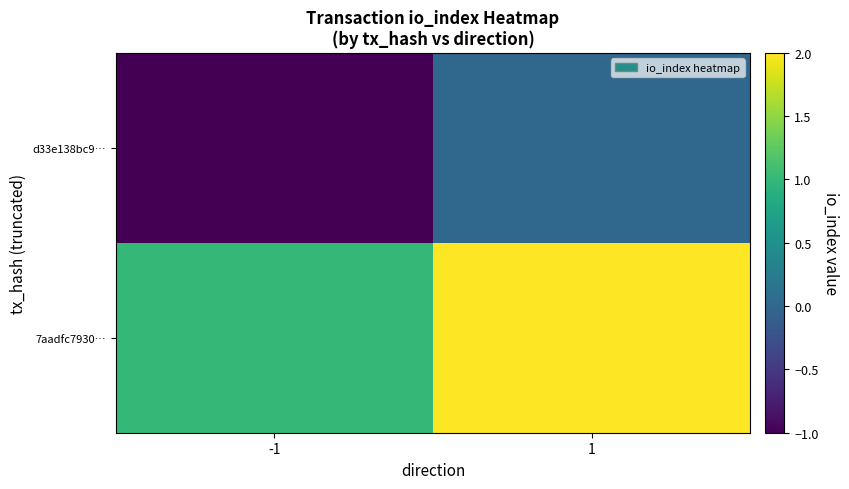

Rank the series by their maximum value, from lowest to highest.

d33e138bc9…, 7aadfc7930…